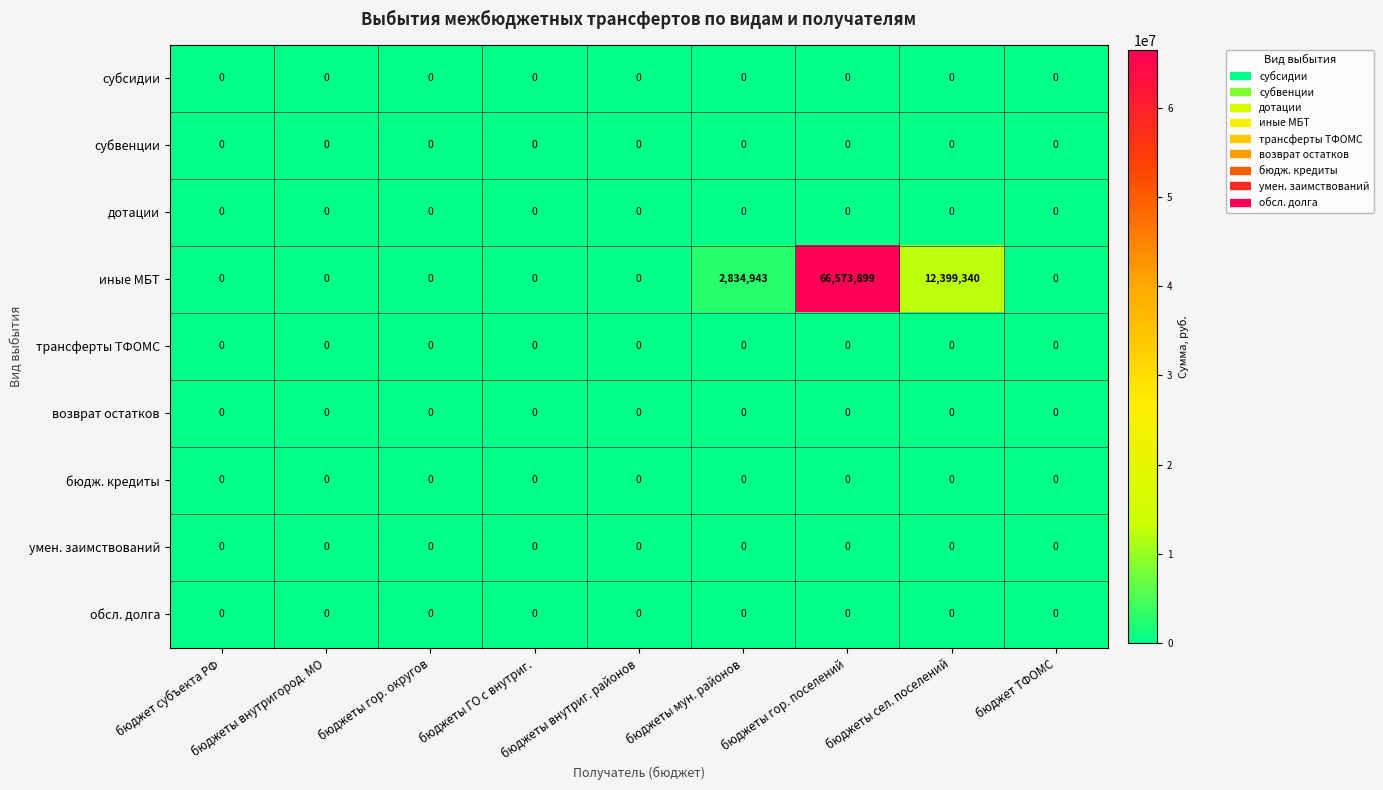

How many data points does each series have?

9